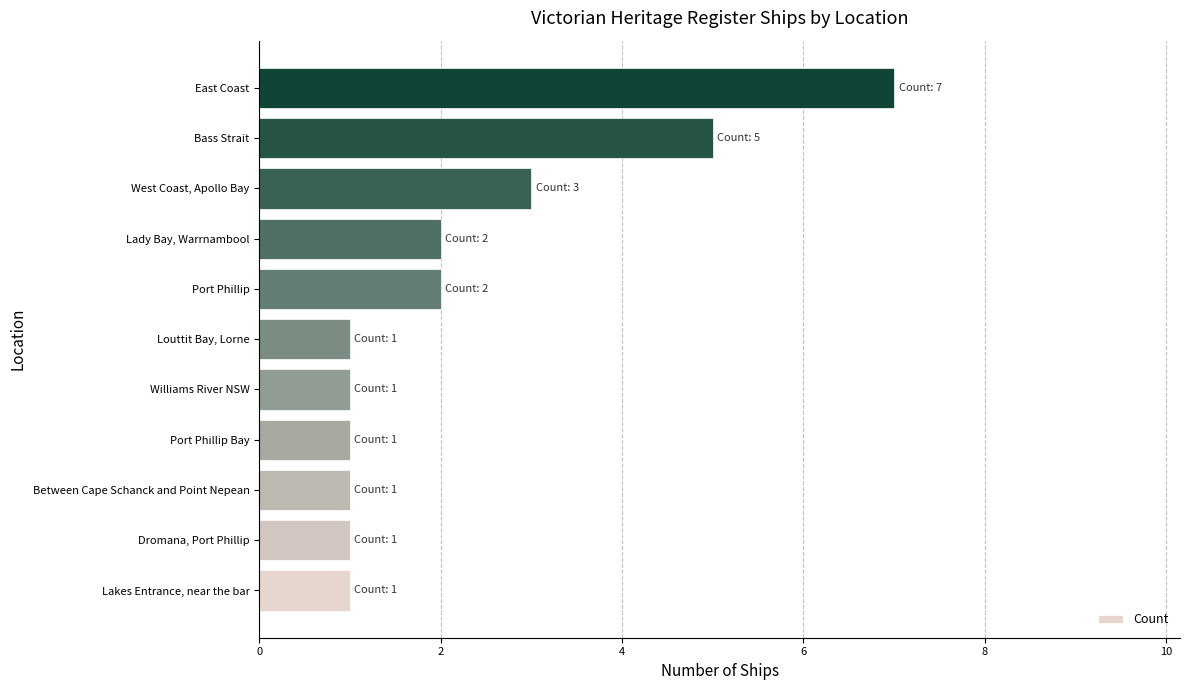

Does the chart contain stacked bars?

No